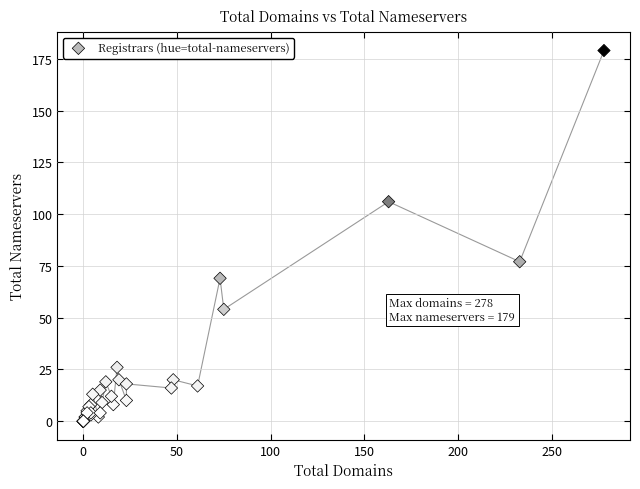

What Y value in the scatter plot is closest to 89?

77